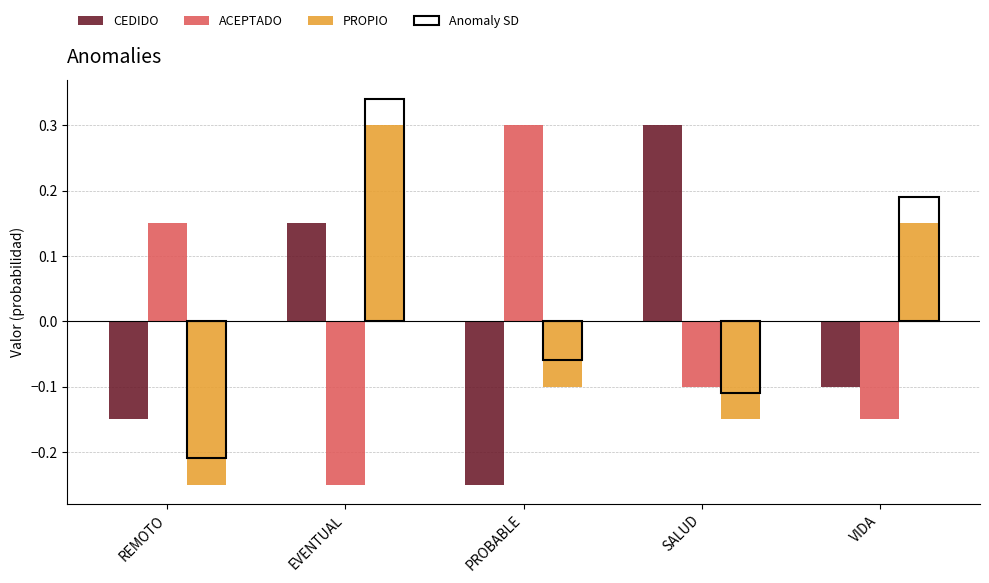

The value of CEDIDO at VIDA is -0.1. True or false?

True